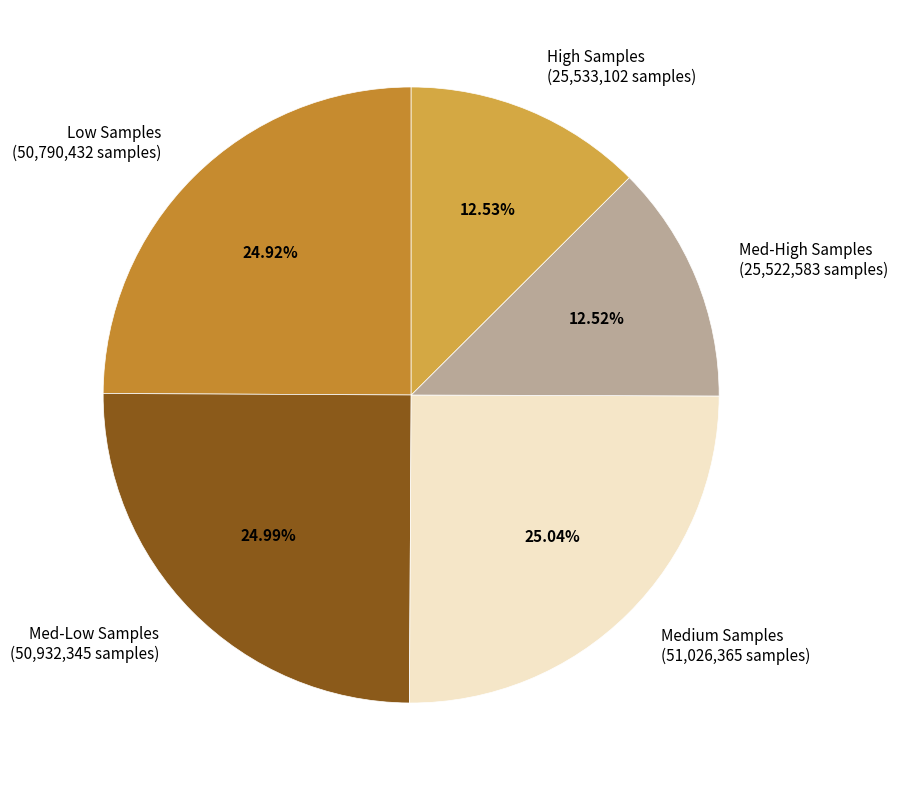

Count the number of slices in the pie.

5